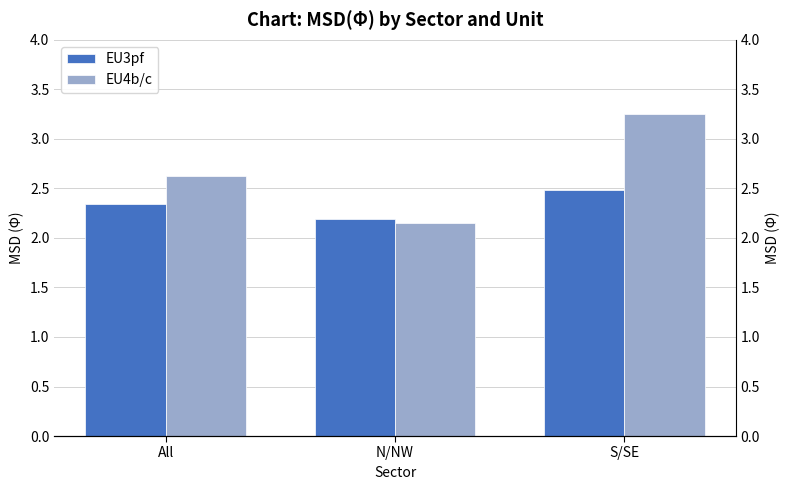

Reading left to right, transcribe all the data shown in this chart.

EU3pf: All=2.3	N/NW=2.2	S/SE=2.5
EU4b/c: All=2.6	N/NW=2.1	S/SE=3.2